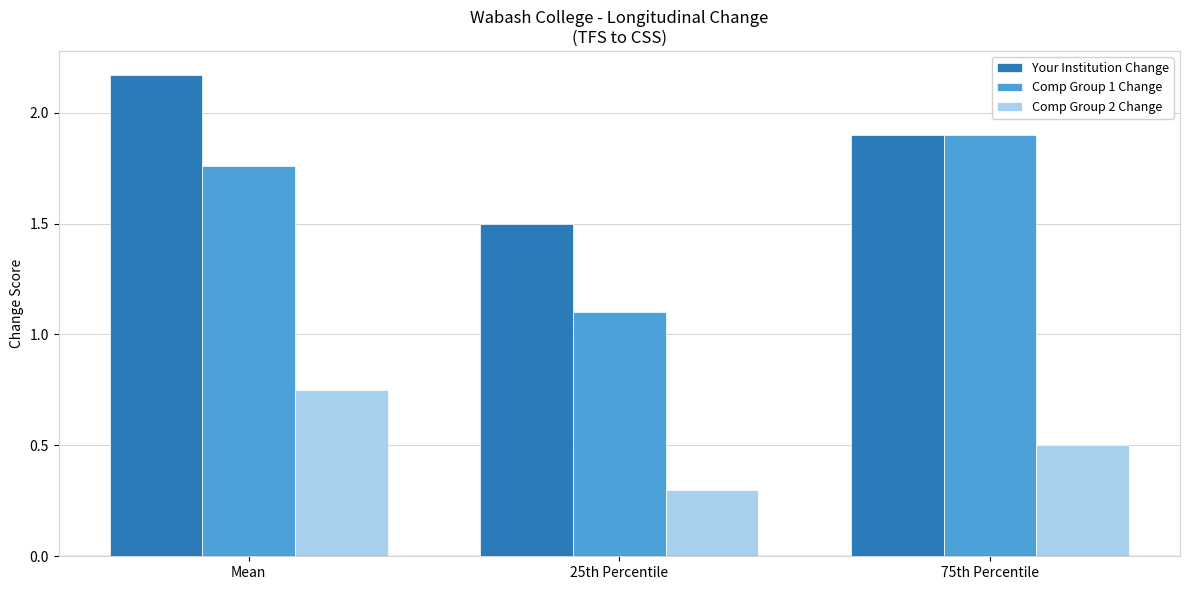

The value of Comp Group 2 Change at 75th Percentile is 0.5. True or false?

True